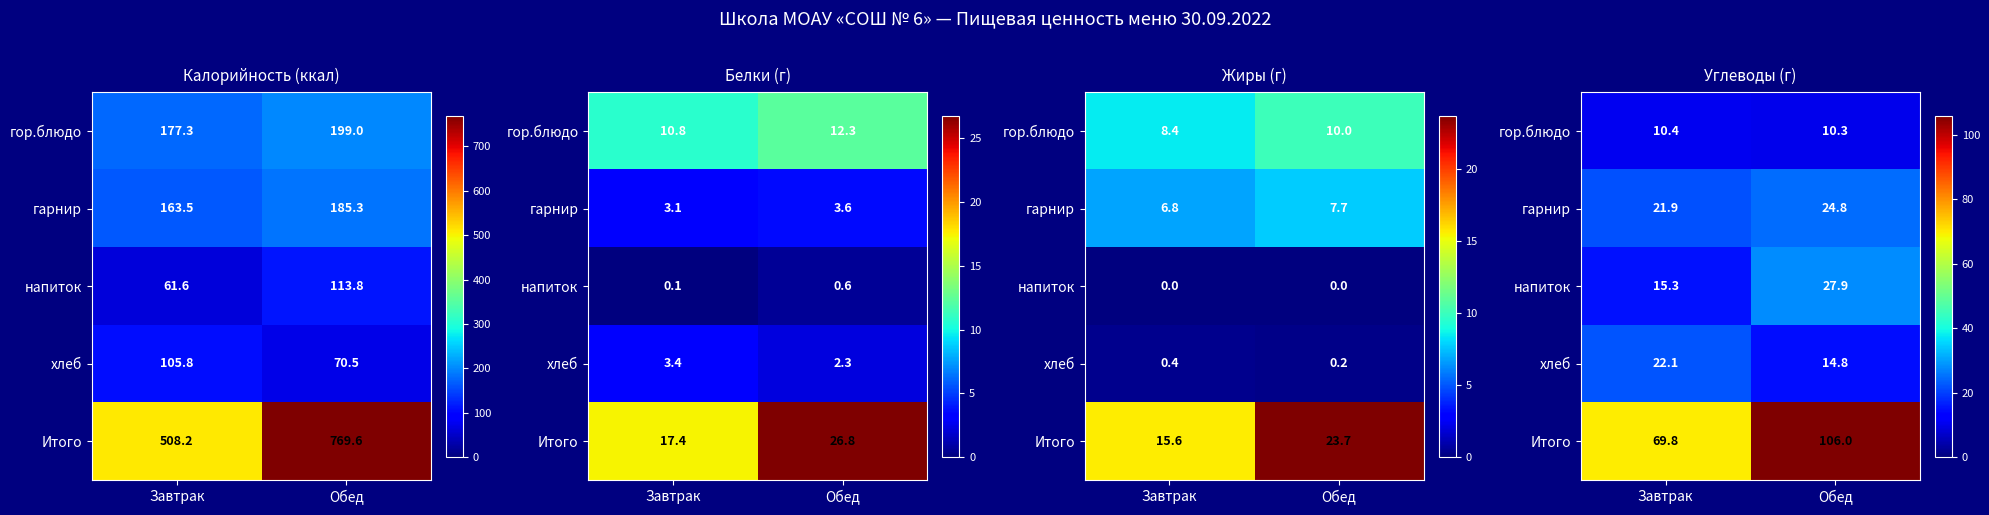

Is it true that гарнир equals 37.0 at Обед?

False